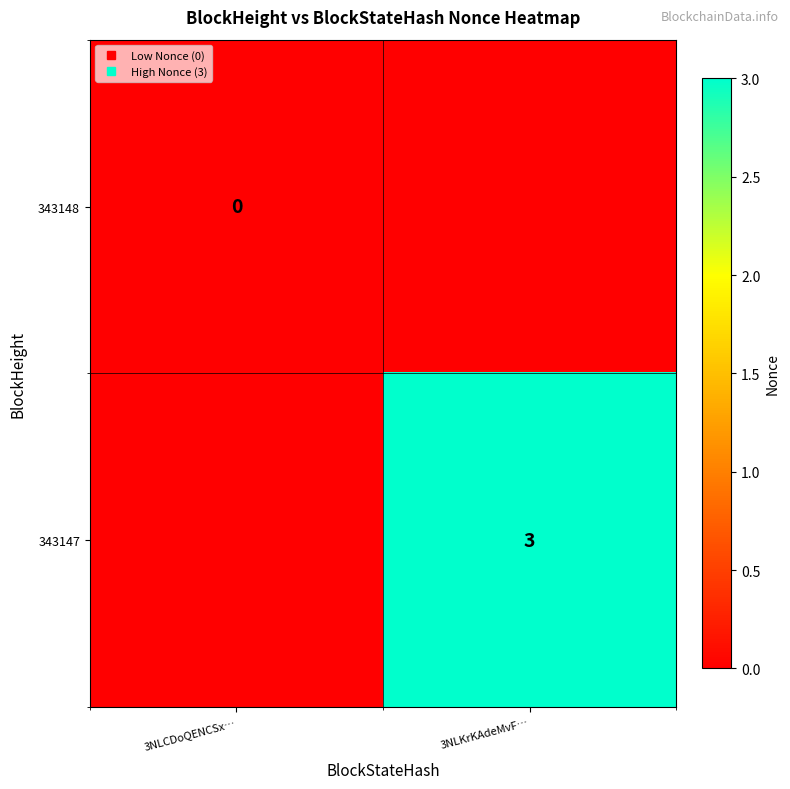

Rank the series by their average value, from highest to lowest.

343147, 343148